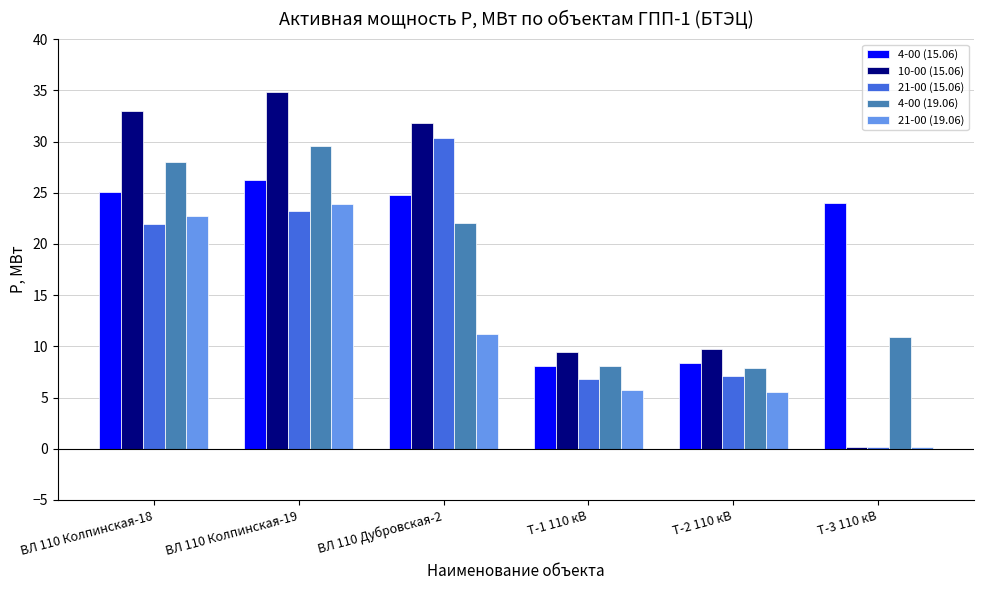

Is the value of 4-00 (19.06) at Т-3 110 кВ greater than the value of 10-00 (15.06) at ВЛ 110 Колпинская-19?

No